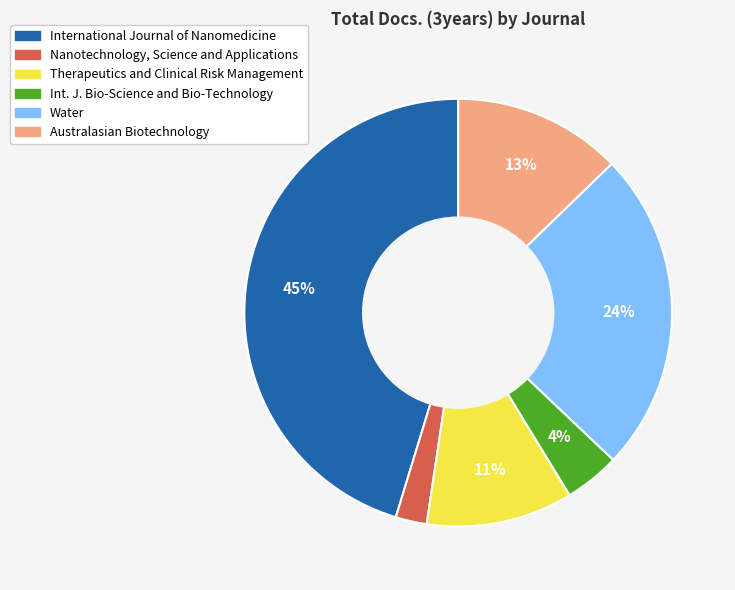

Count the number of slices in the pie.

6